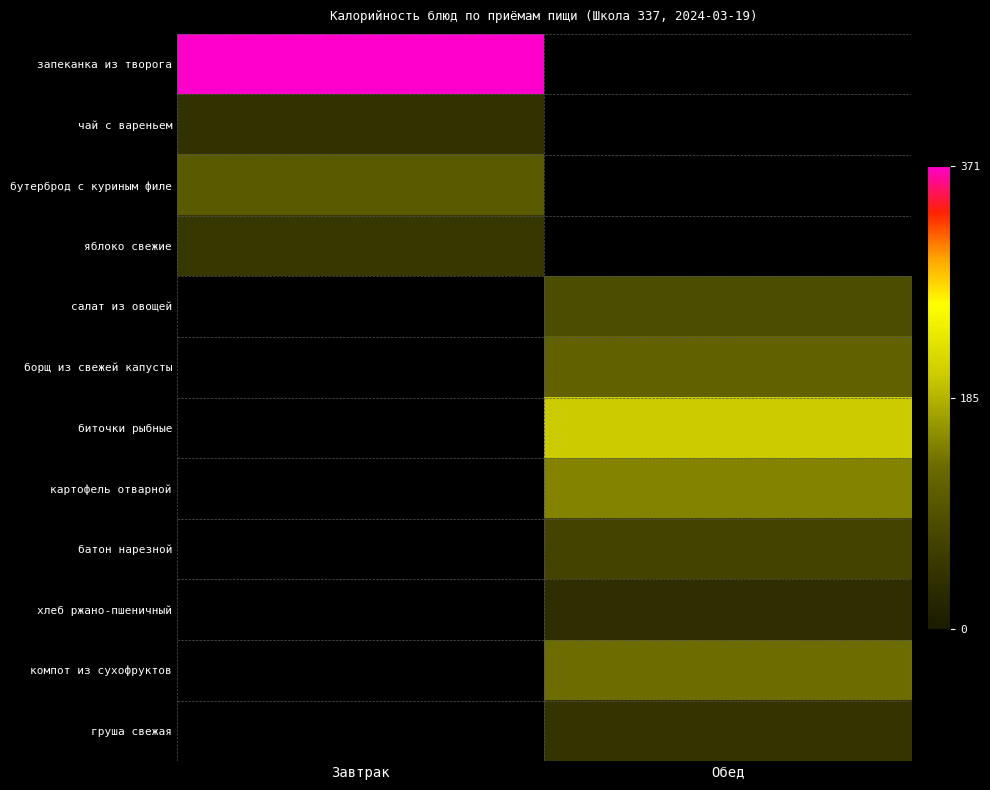

Count the number of data series in this chart.

12